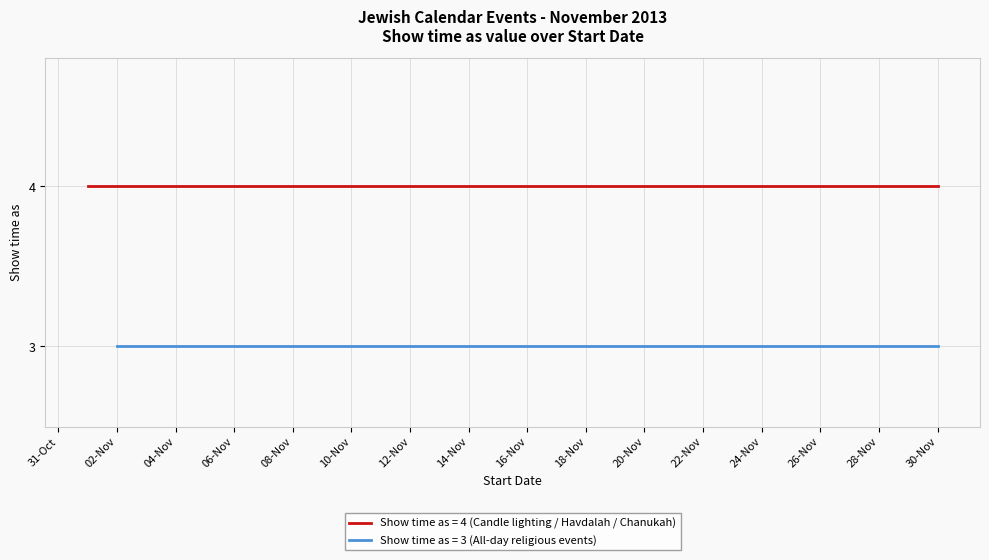

What is the lowest value of the Candle lighting / Event (Show time as=4) series?

4